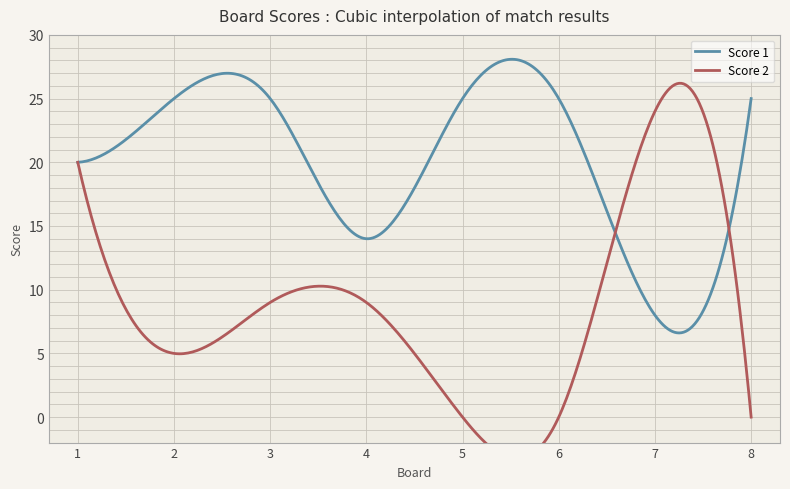

At which category does Score 2 reach its first local valley?

2